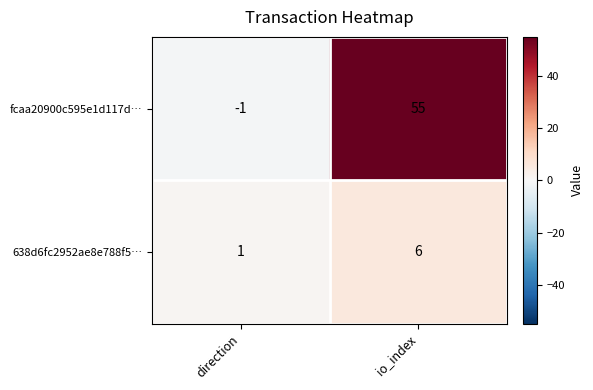

How many data points in 638d6fc2952ae8e788f5… are less than 6?

1